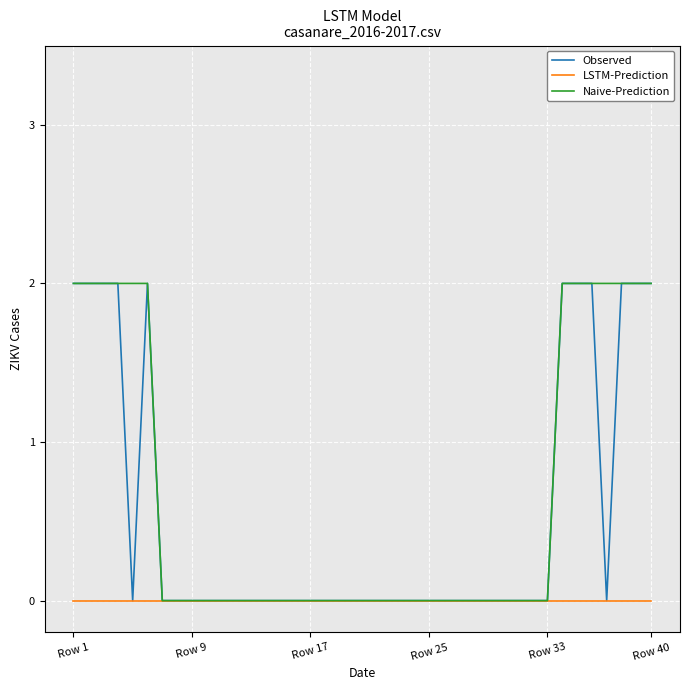

Rank the series by their average value, from highest to lowest.

Naive-Prediction, Observed, LSTM-Prediction